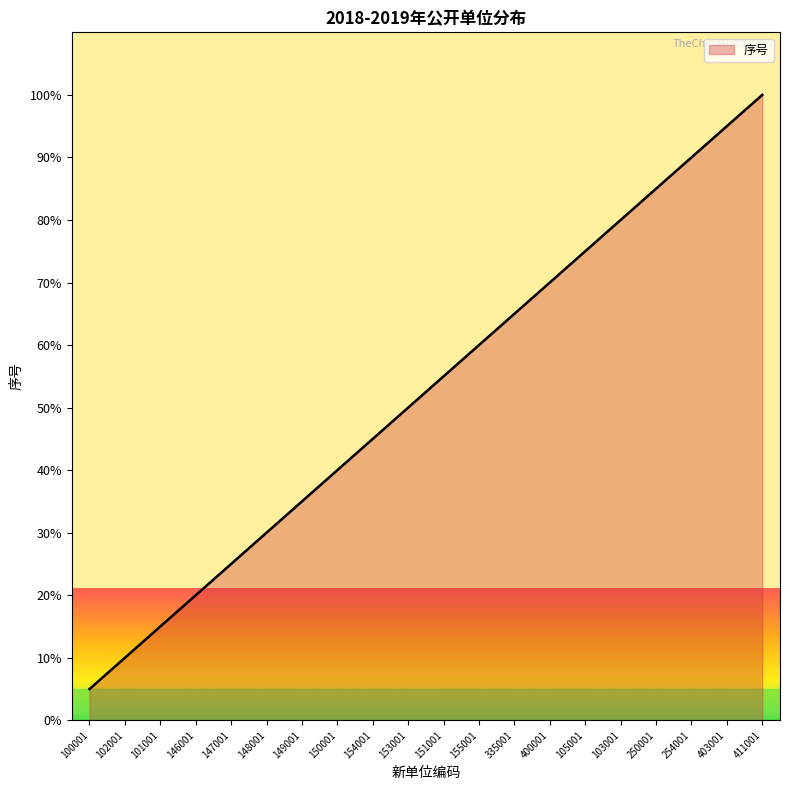

Which category has the highest value across all series?

411001